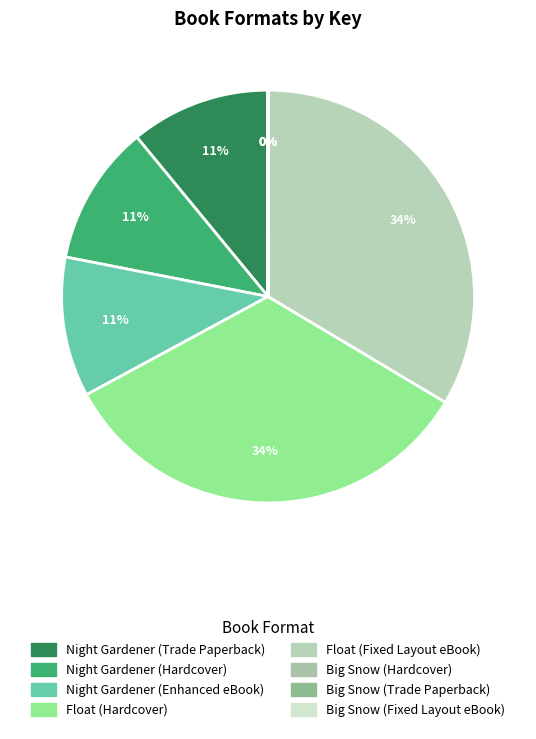

True or false: Big Snow (Trade Paperback) accounts for 0% of the total.

True